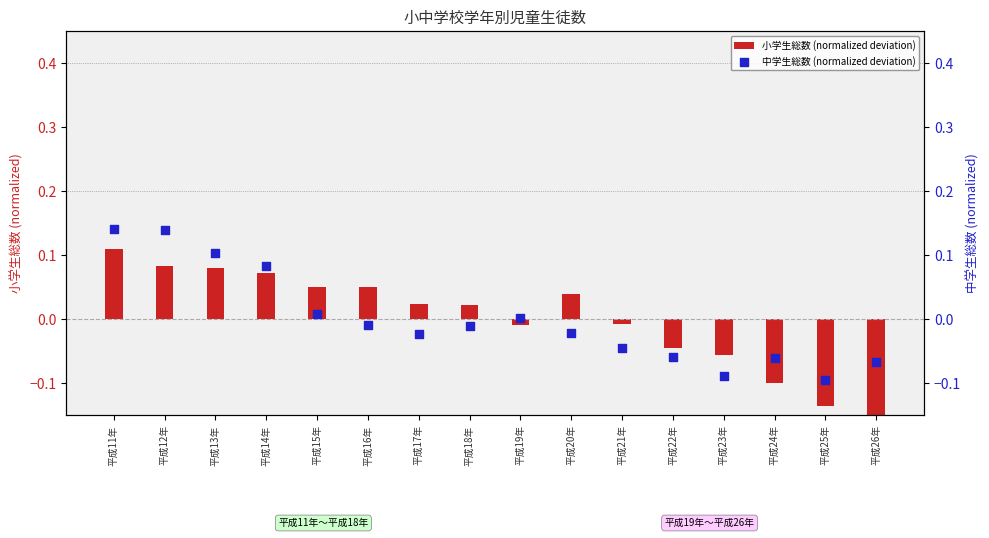

At how many categories does at least one series exceed 0?

10